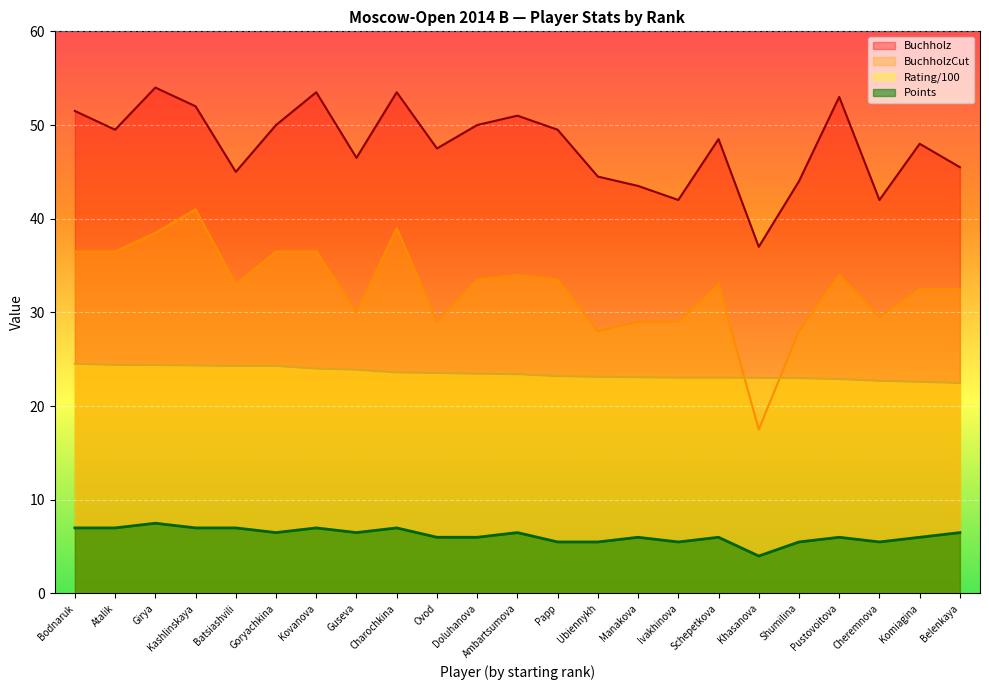

How many values in the Rating series are below 23?

5